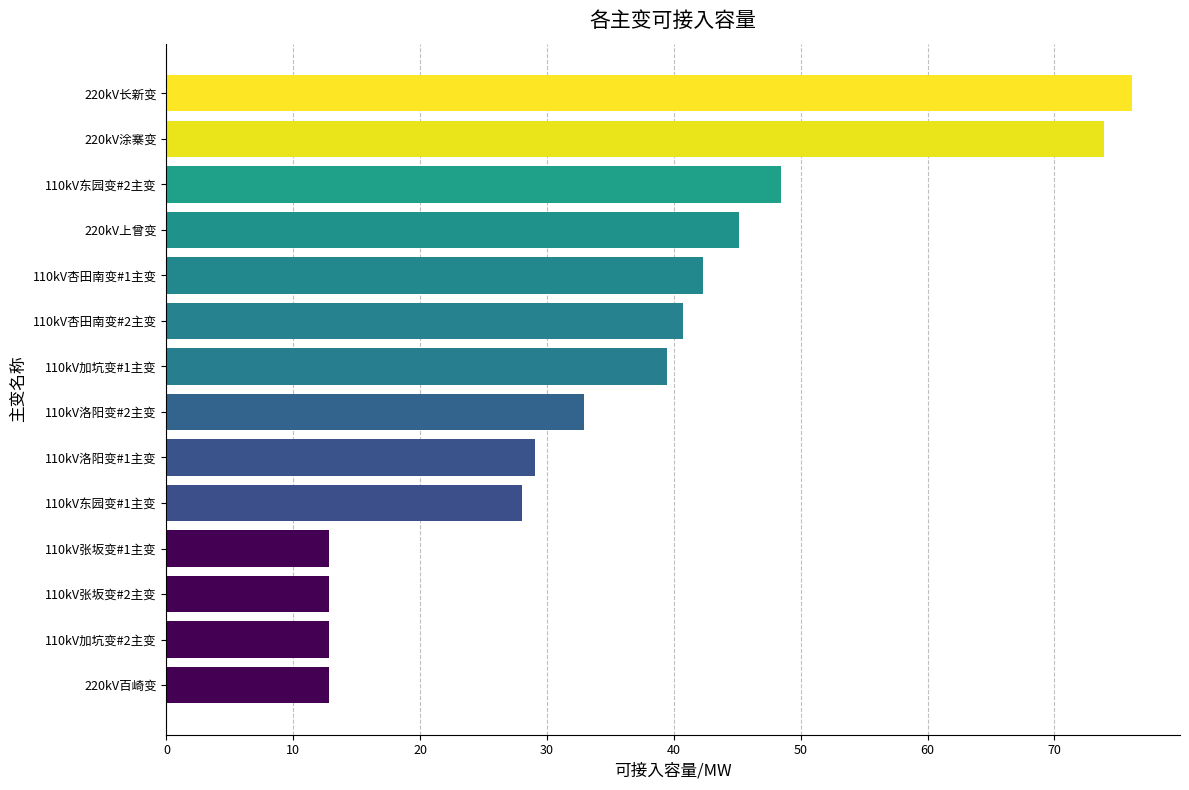

How many values are below 39?

7